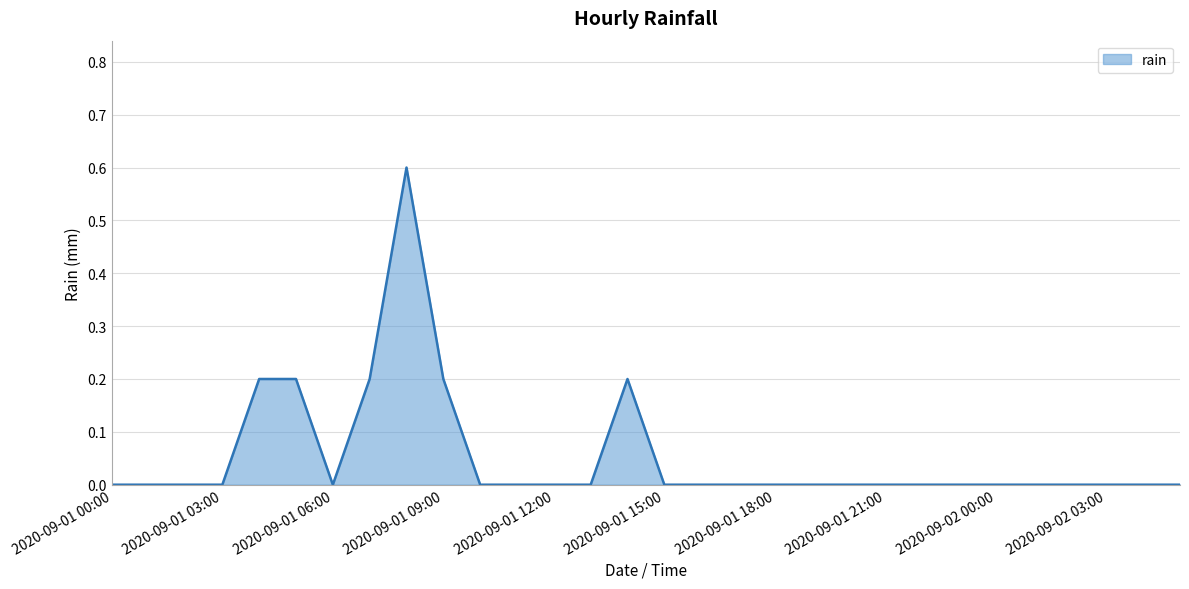

What is the greatest value displayed?

0.6